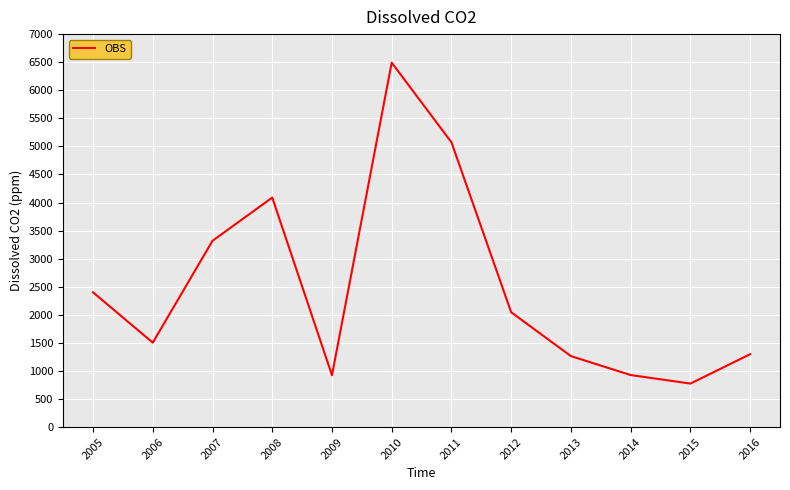

Where is the data nearest to the value 3634?

2007